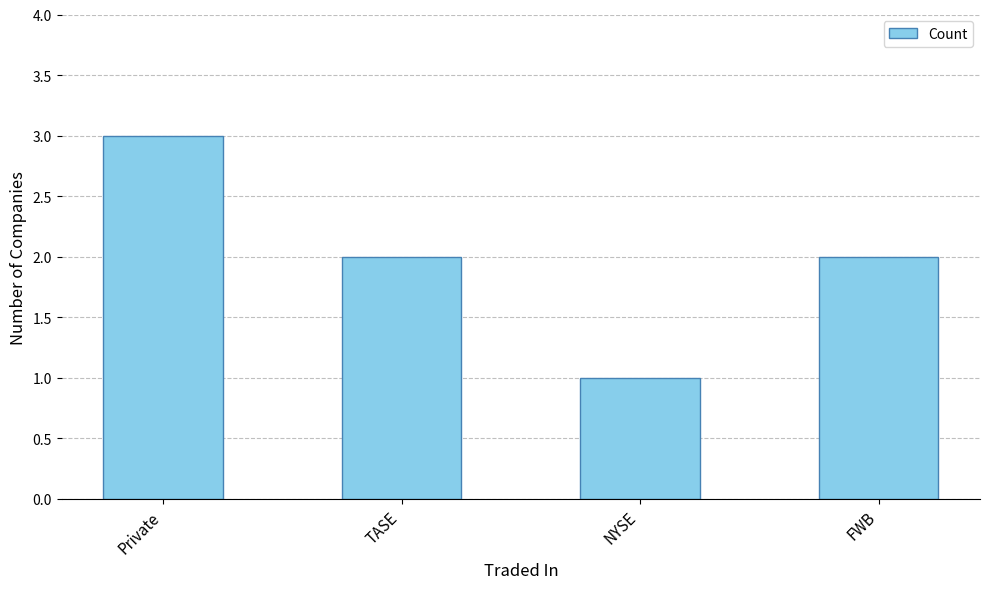

What is the average value?

2